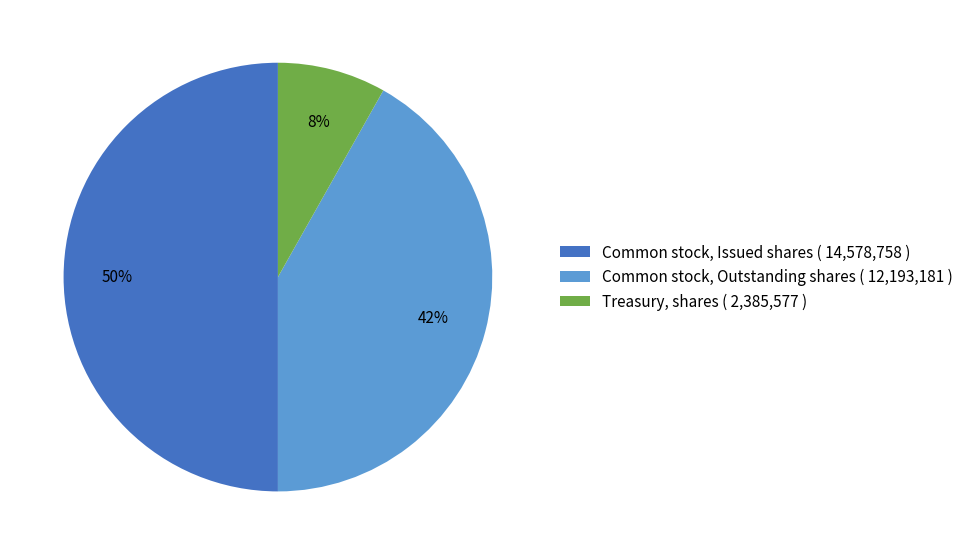

What percentage is the Common stock, Issued shares slice, to the nearest percent?

50%